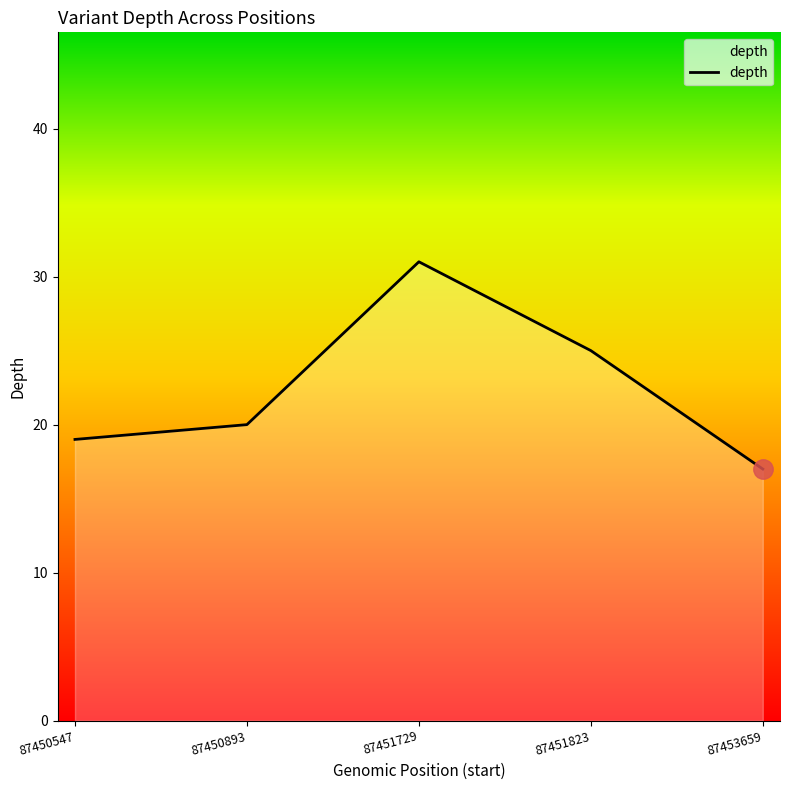

Which label corresponds to the largest value in the chart?

87451729